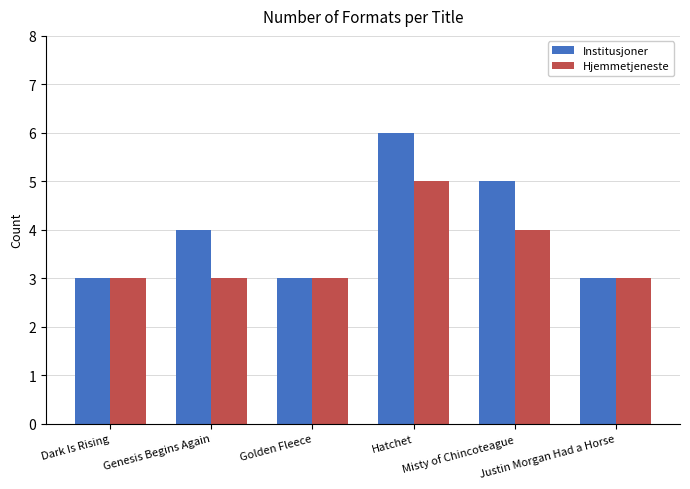

Are the bars horizontal?

No